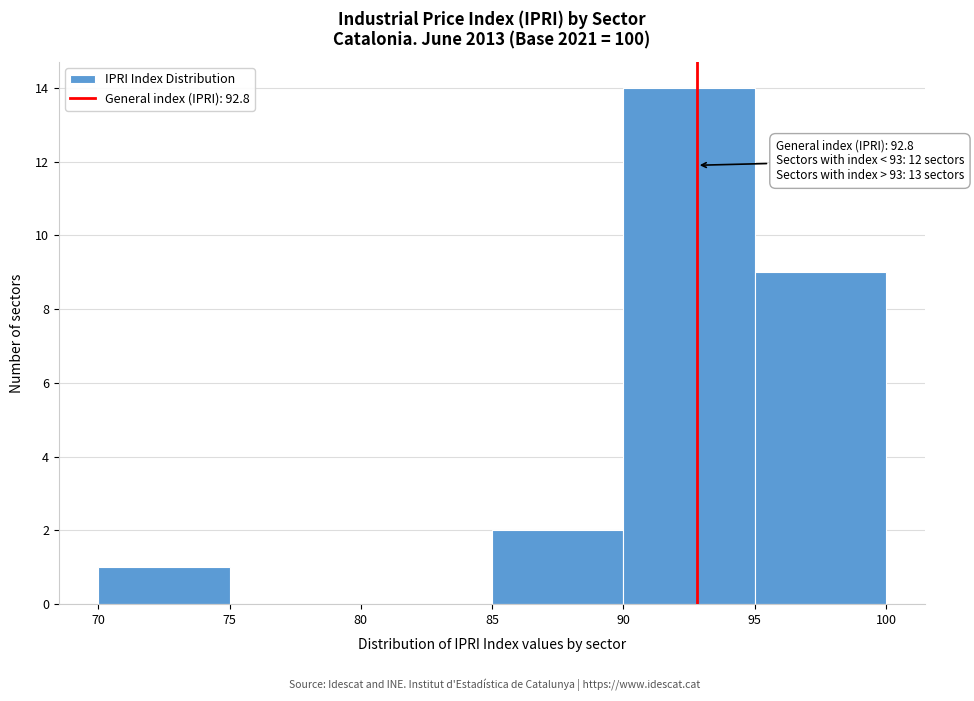

Over which range of the x-axis is the bar tallest?

90 to 95